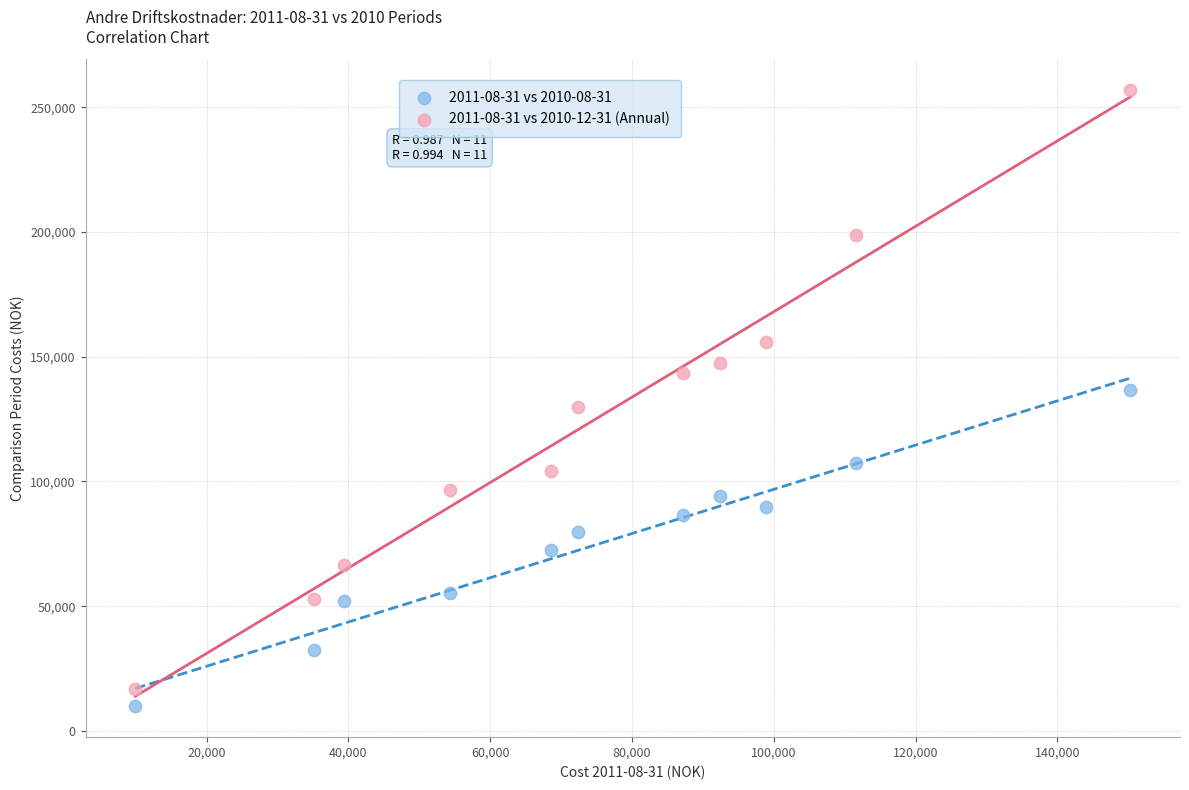

Which series reaches the maximum Y coordinate?

2011-08-31 vs 2010-12-31 (Annual)